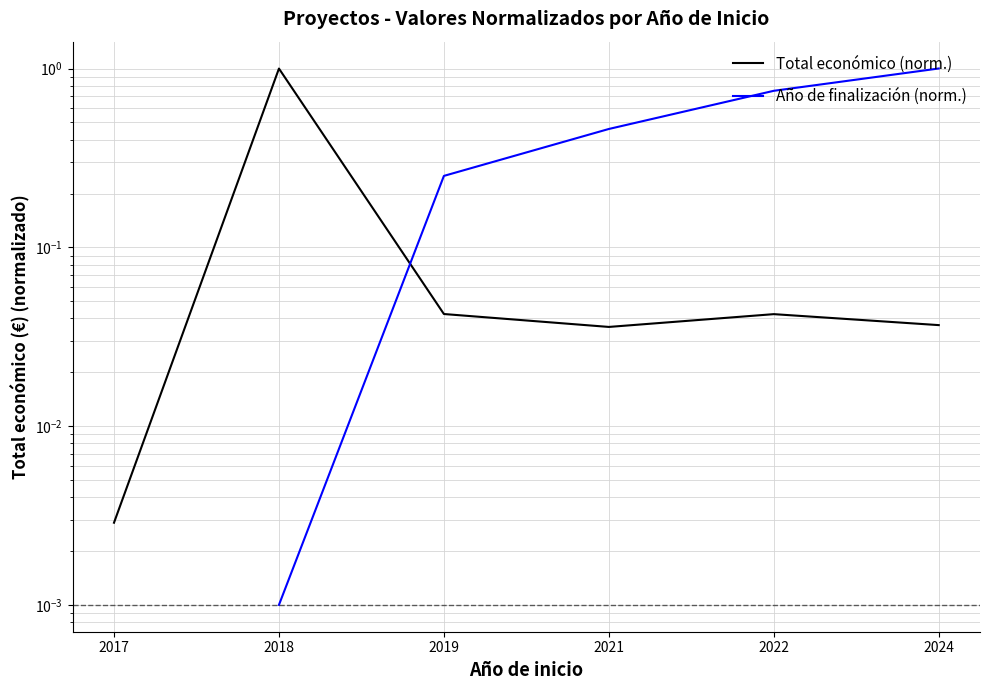

Which series changed the most between 2021 and 2024?

Año de finalización (norm.)